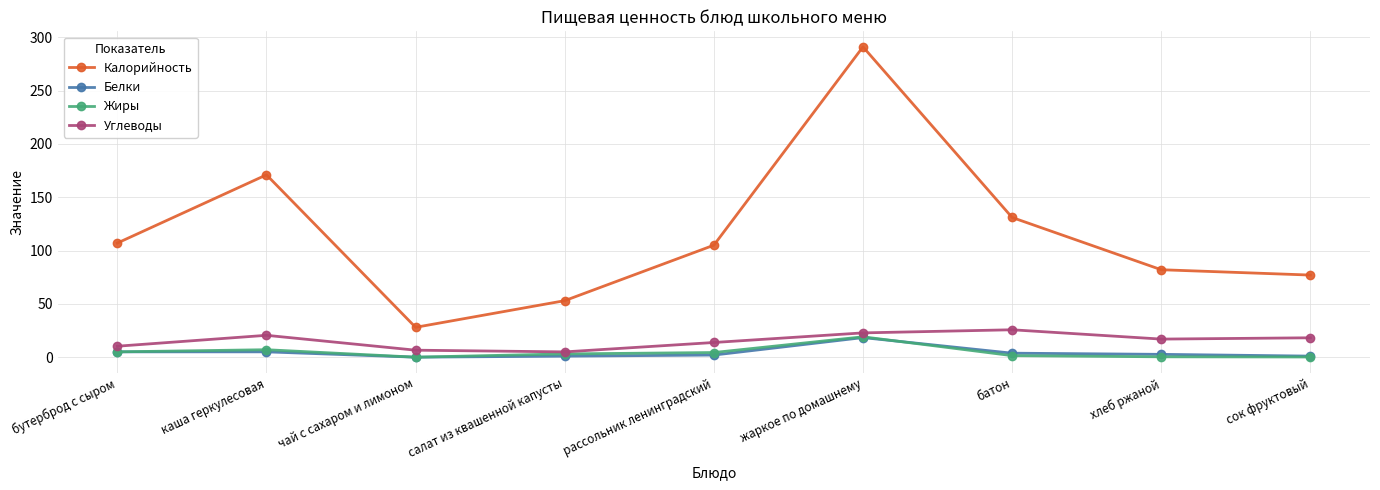

Where is the first local minimum for Калорийность?

чай с сахаром и лимоном